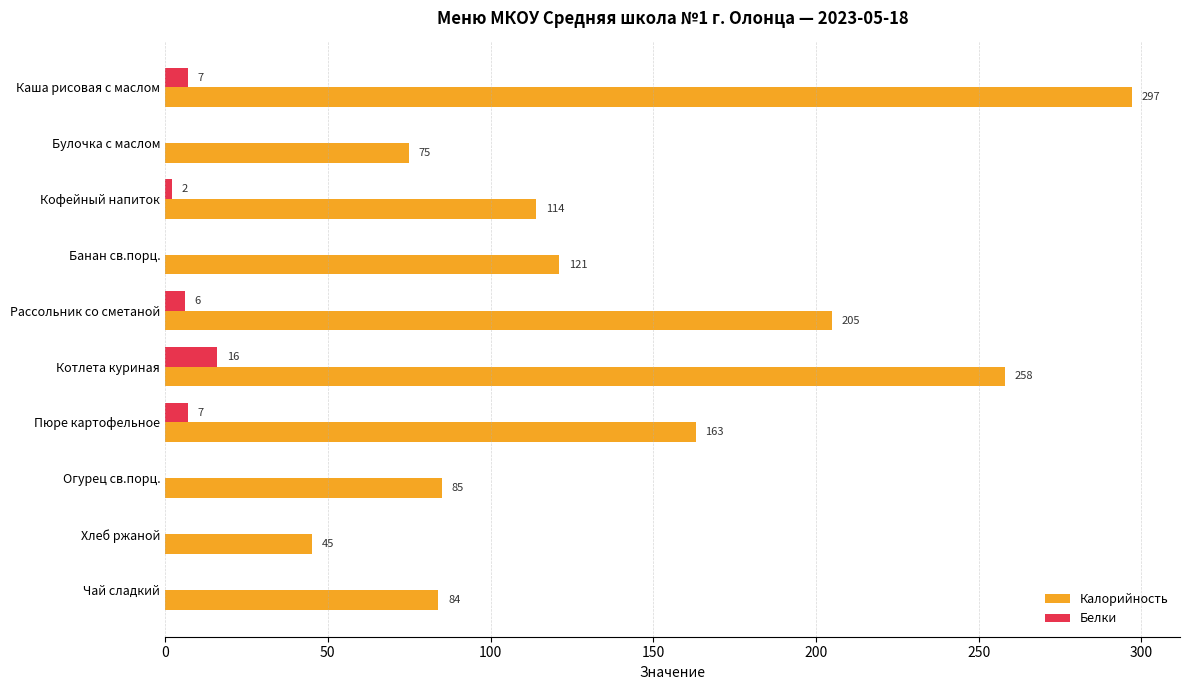

Where is Калорийность nearest to the value 171?

Пюре картофельное